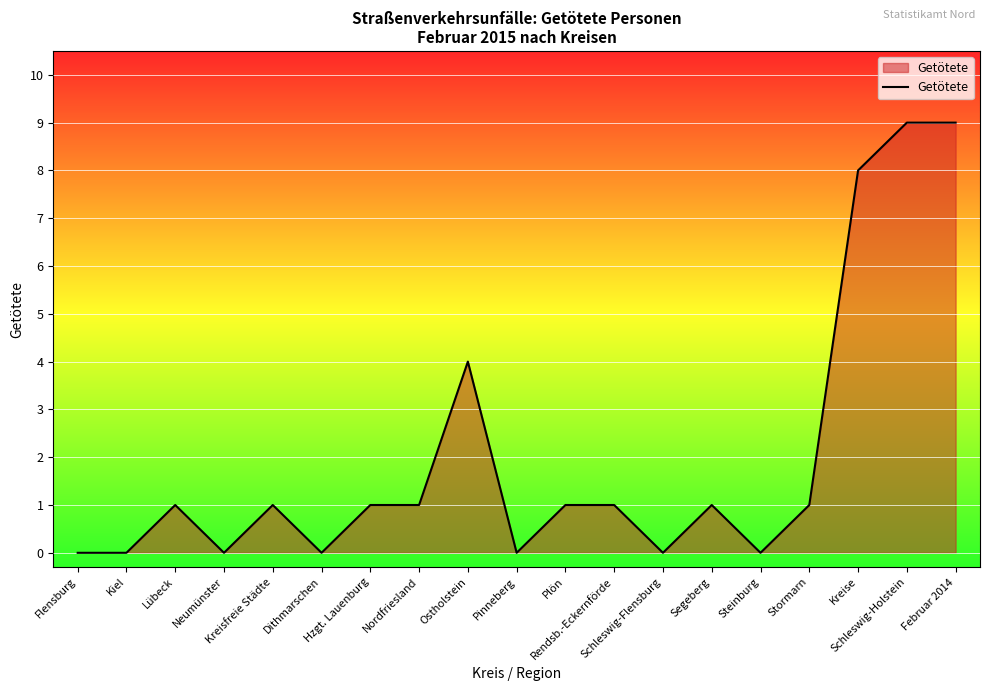

Reading left to right, what are all the values shown in this chart?

0	0	1	0	1	0	1	1	4	0	1	1	0	1	0	1	8	9	9